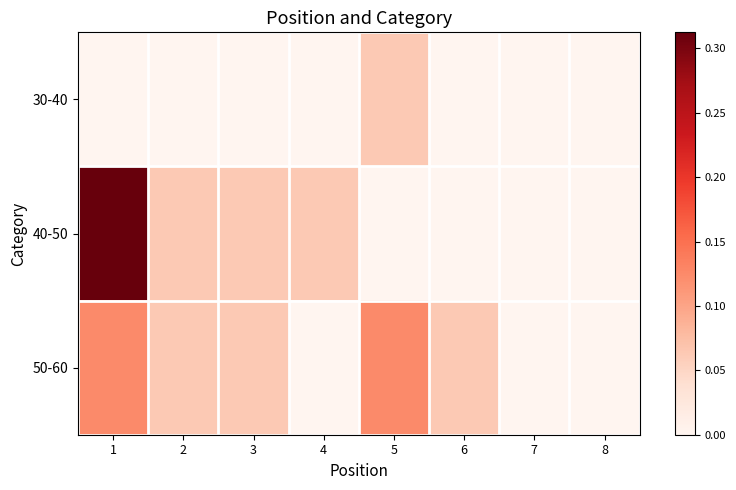

Between 6 and 7, which series saw the biggest shift?

50-60